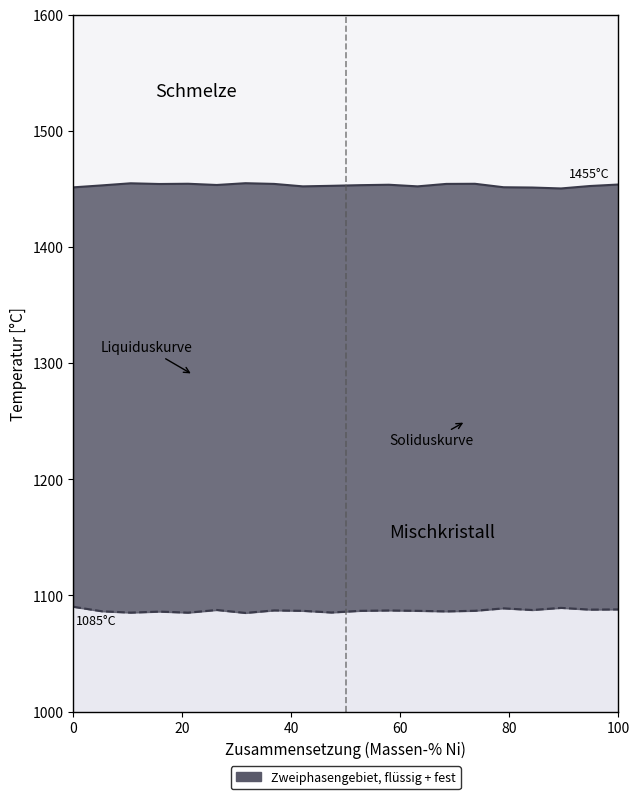

True or false: Soliduskurve and Liquiduskurve intersect in this chart.

False